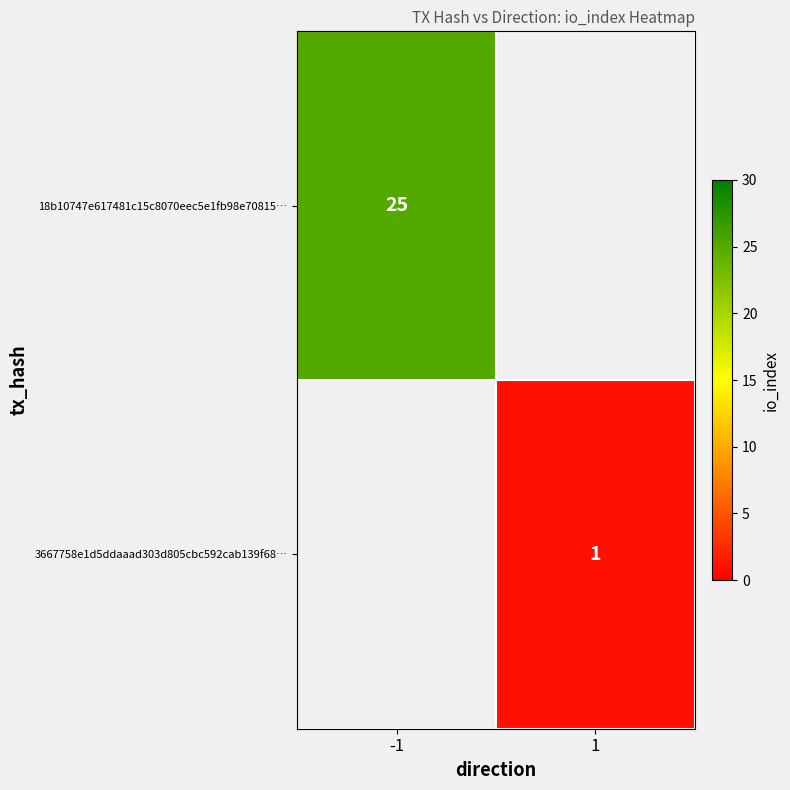

Is it true that 3667758e1d5ddaaad303d805cbc592cab139f68… equals 0.3 at 1?

False